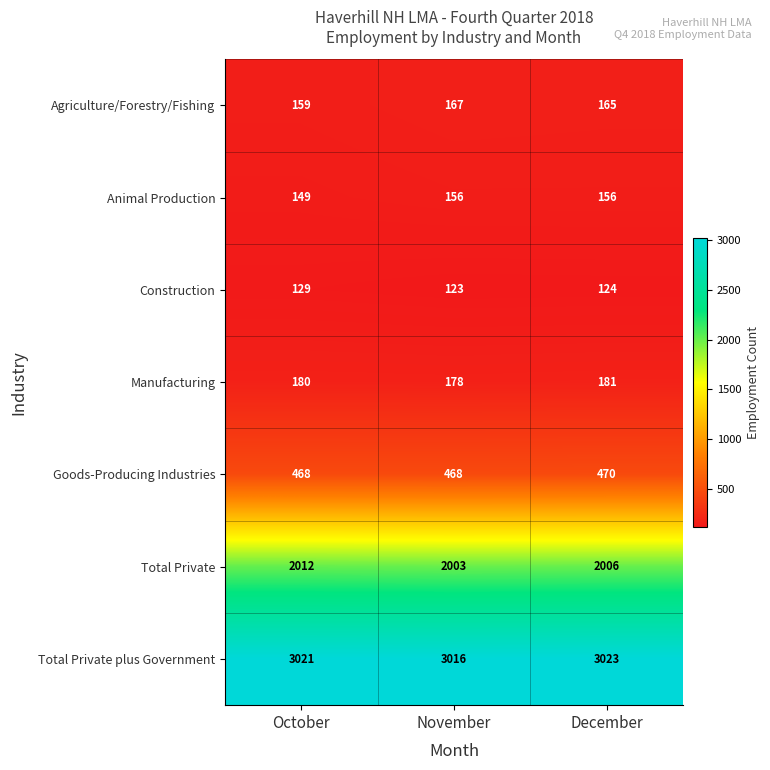

What is the average value of the Animal Production series?

154